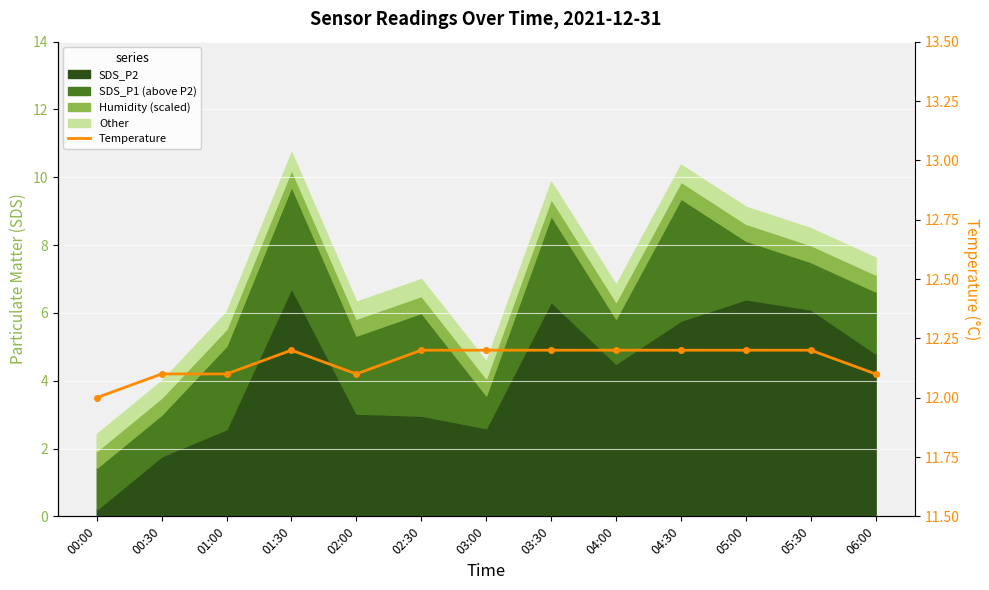

Reading right to left, extract all data points from this chart.

12.1	12.2	12.2	12.2	12.2	12.2	12.2	12.2	12.1	12.2	12.1	12.1	12.0